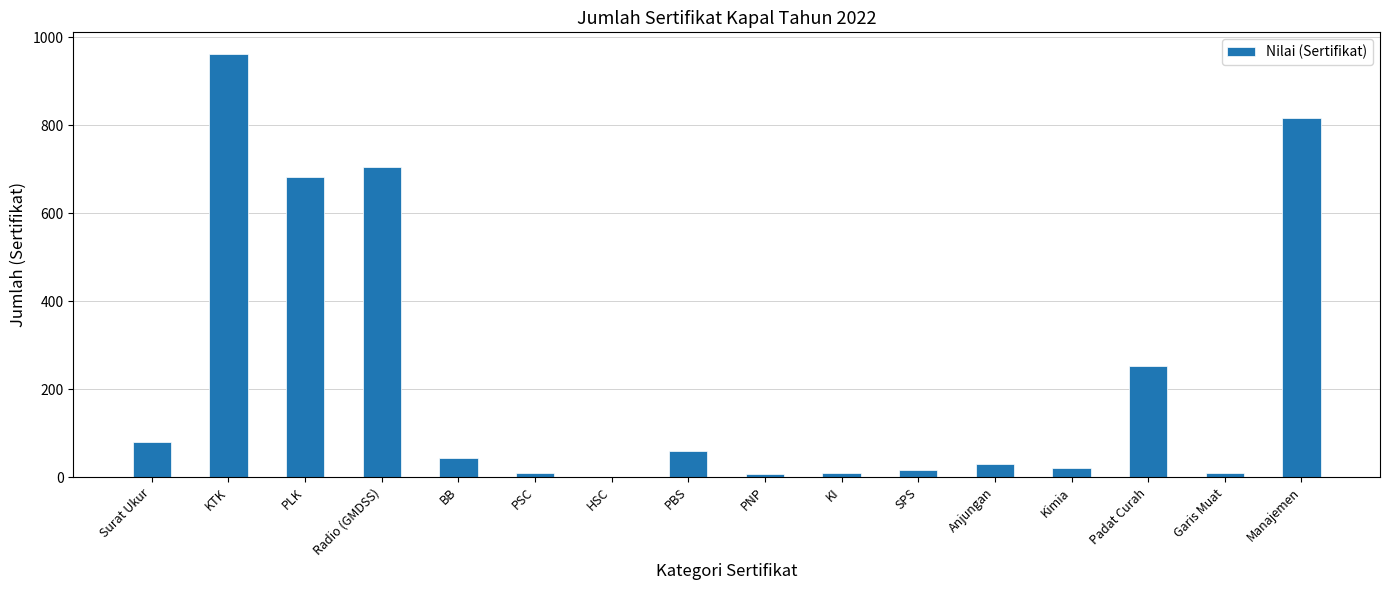

Approximately how many times larger is the value at KTK compared to Padat Curah?

3.8